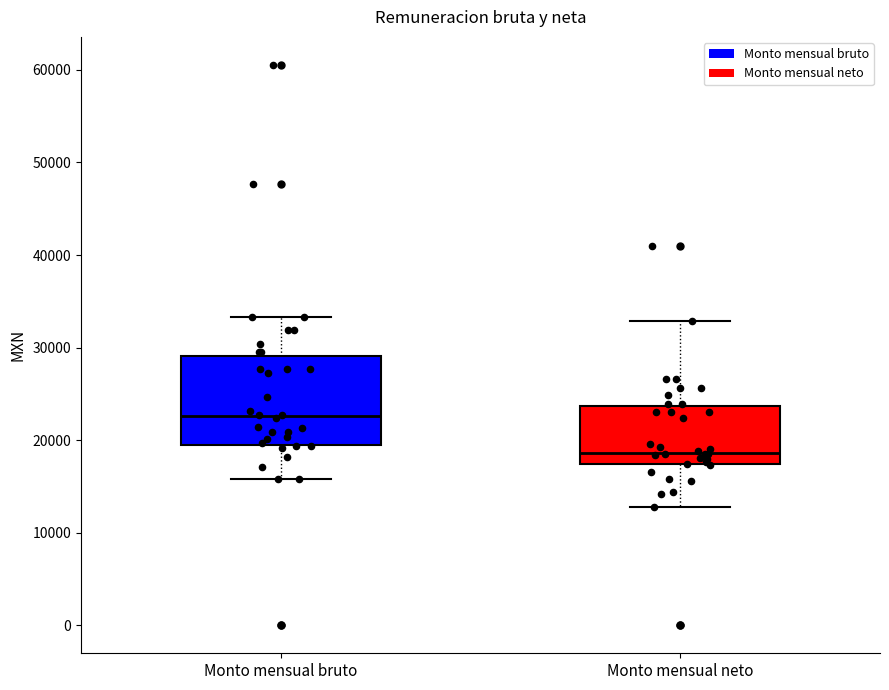

Reading left to right, transcribe this box plot: for each box, give where its median line is, the range the box spans, and where its two whiskers end, as read against the y-axis. The values are not printed on the chart, so give them approximately, as read against the axis.

Monto mensual bruto: median 23000, box 19000 to 29000, whiskers 16000 to 33000
Monto mensual neto: median 19000, box 17000 to 24000, whiskers 13000 to 33000